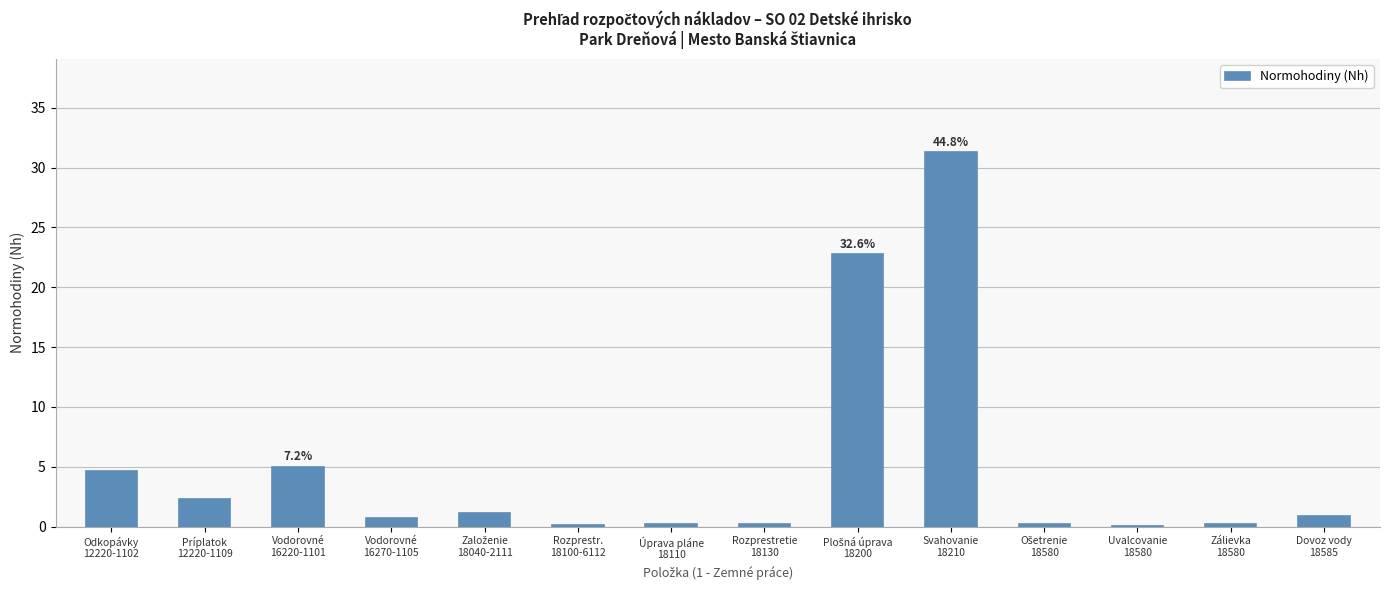

What is the sum of all values?

69.9